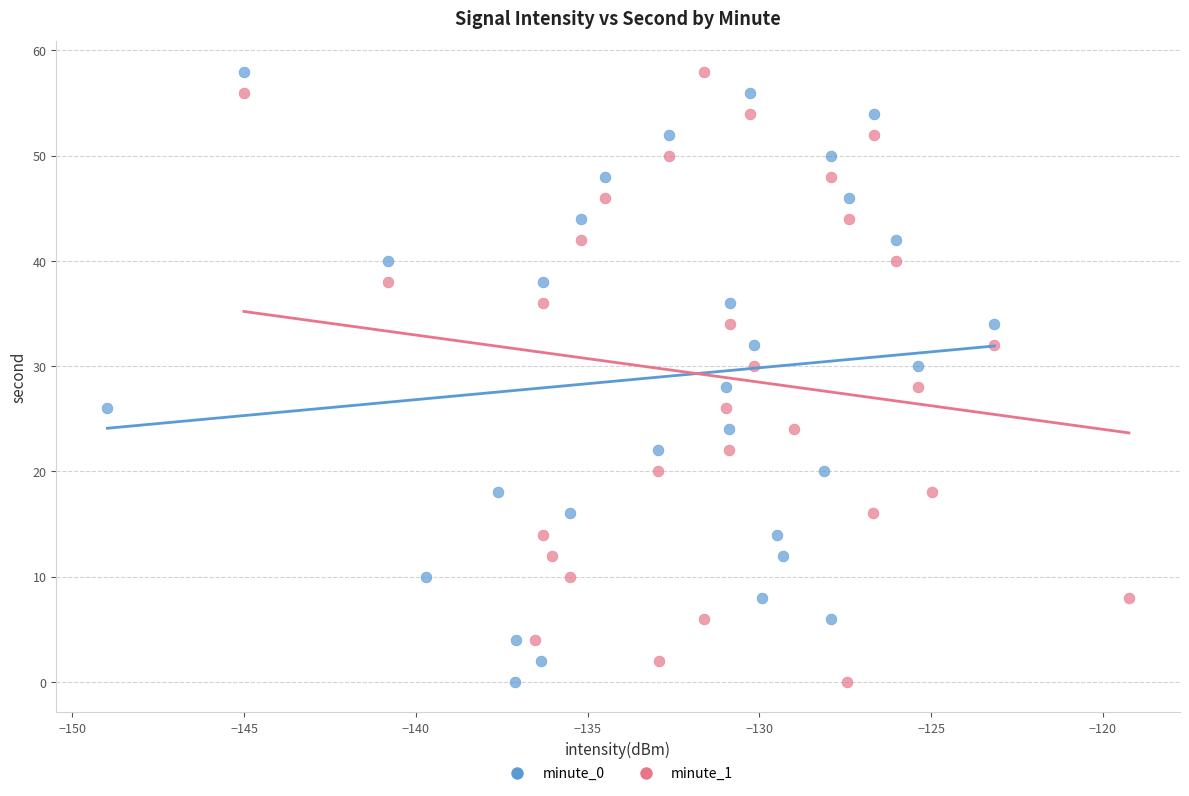

What are all the series names shown in the legend?

minute_0, minute_1